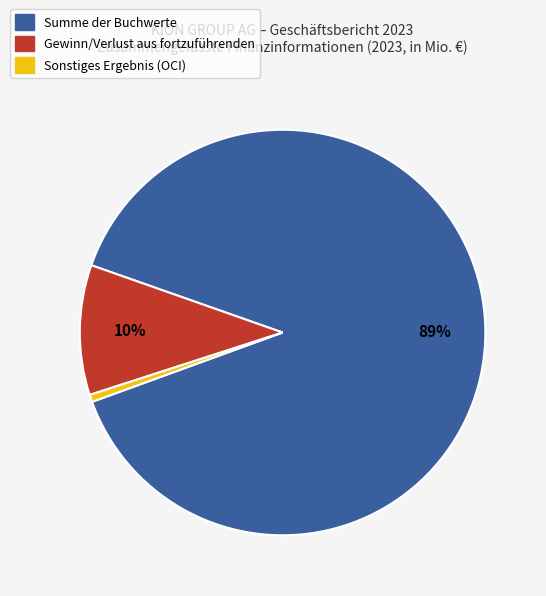

True or false: Sonstiges Ergebnis (OCI) accounts for 8% of the total.

False